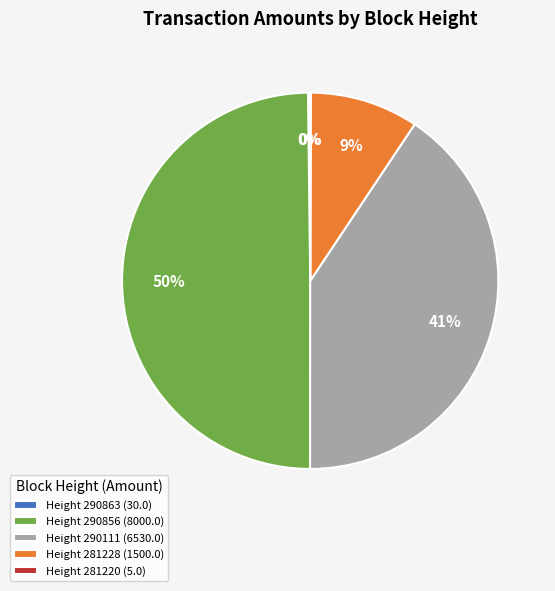

The Height 281228 (1500.0) slice represents 21% of the pie. True or false?

False